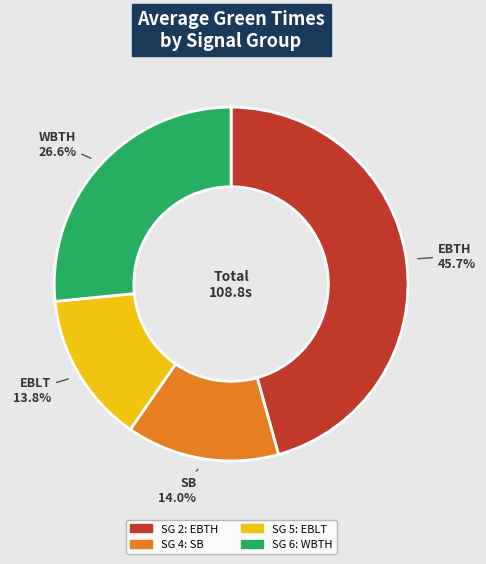

Is there a majority slice in this chart?

No